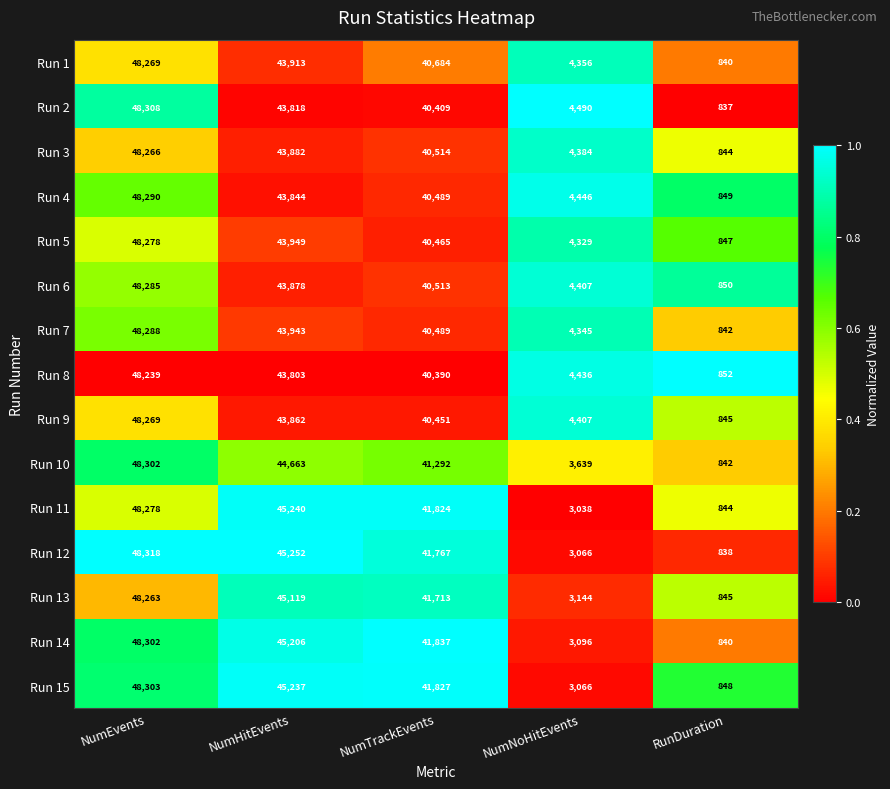

What is the difference between the second highest and minimum values in the Run 2 series?

42981